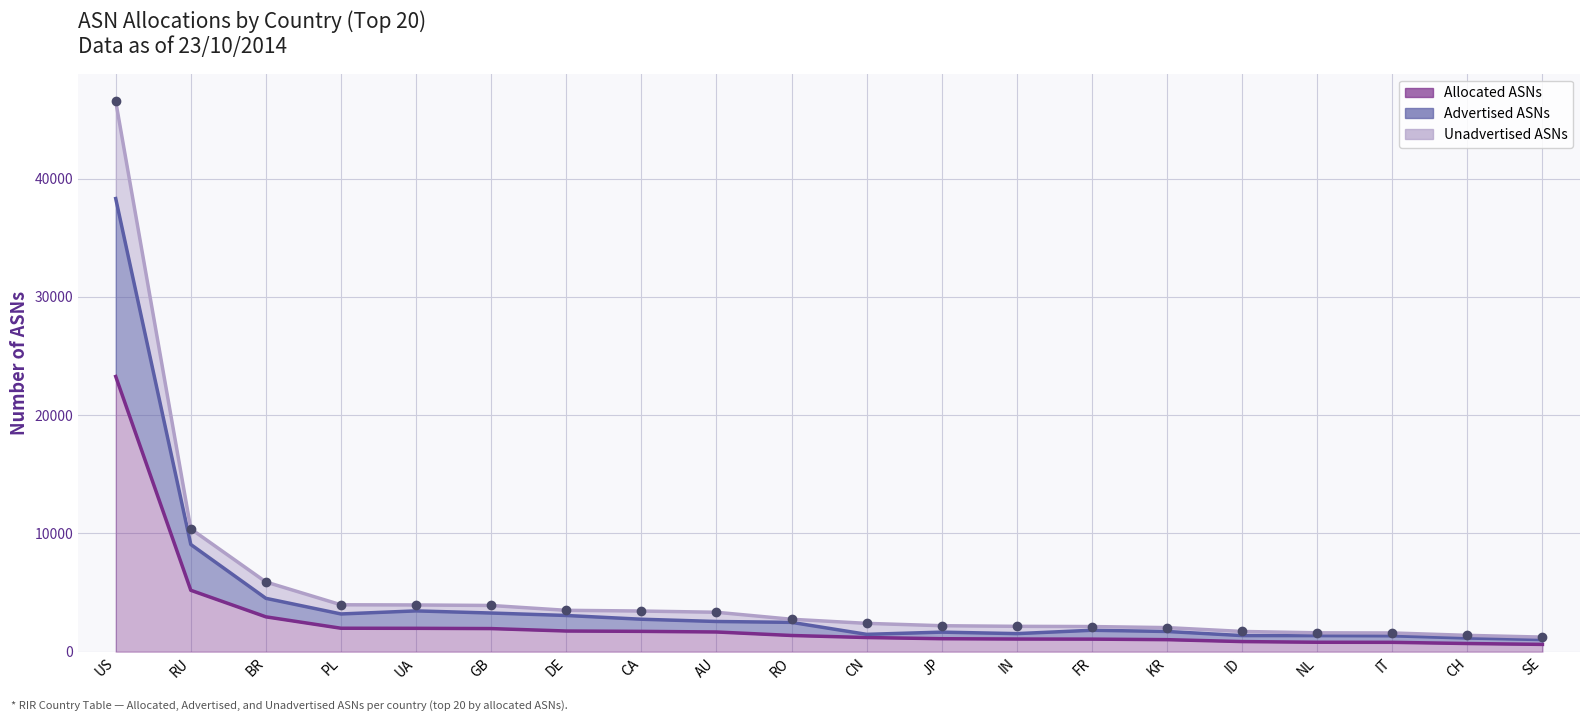

At UA, list the series in order from largest to smallest.

Allocated ASNs, Advertised ASNs, Unadvertised ASNs